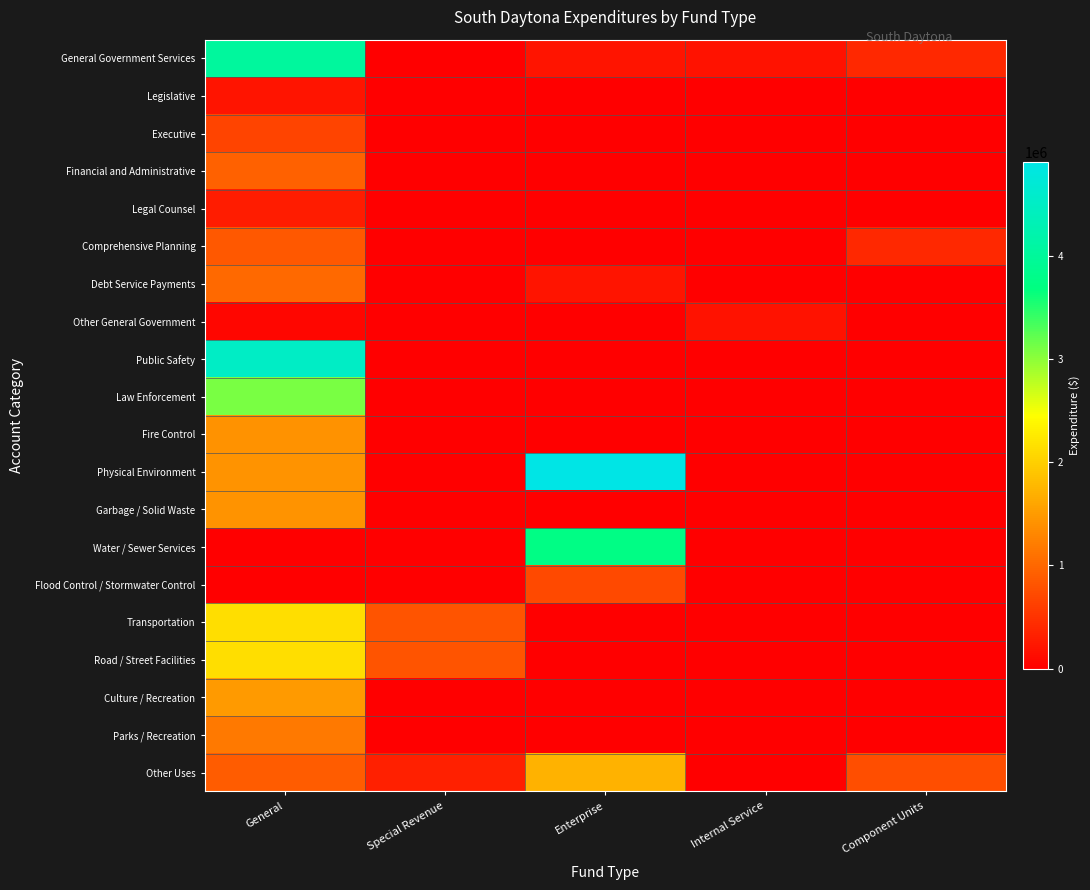

Between Internal Service and General, which is larger?

General